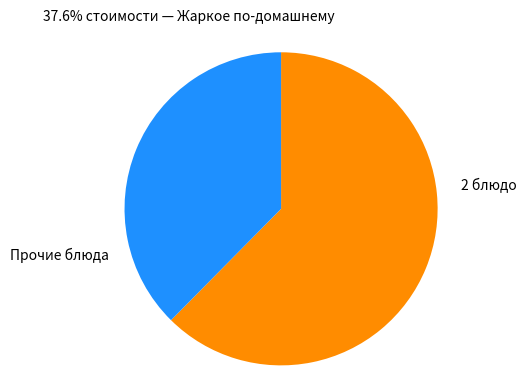

How many slices are in this pie chart?

2